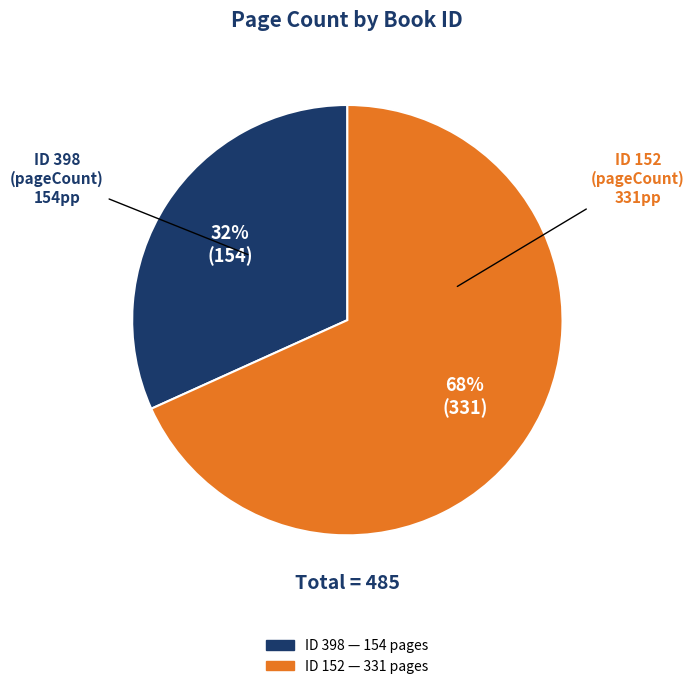

Is there a majority slice in this chart?

Yes